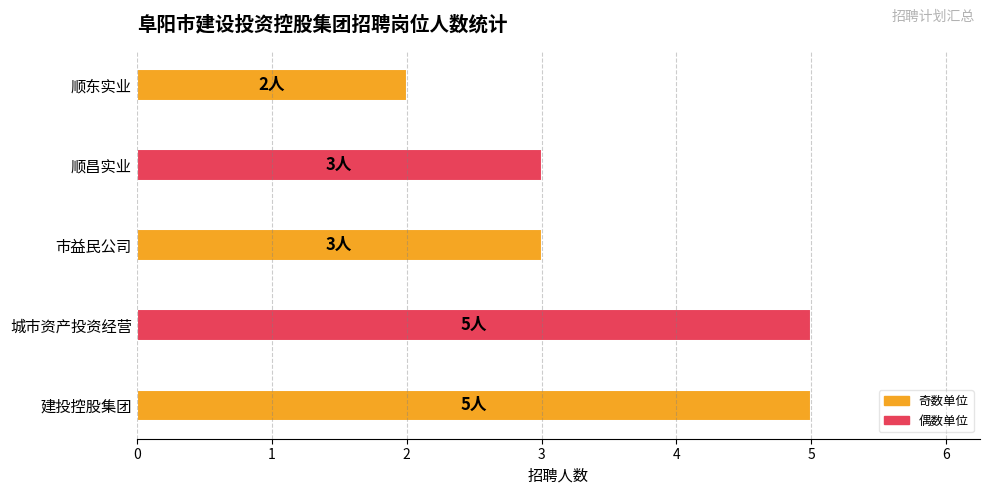

Between 市益民公司 and 顺东实业, which is larger?

市益民公司